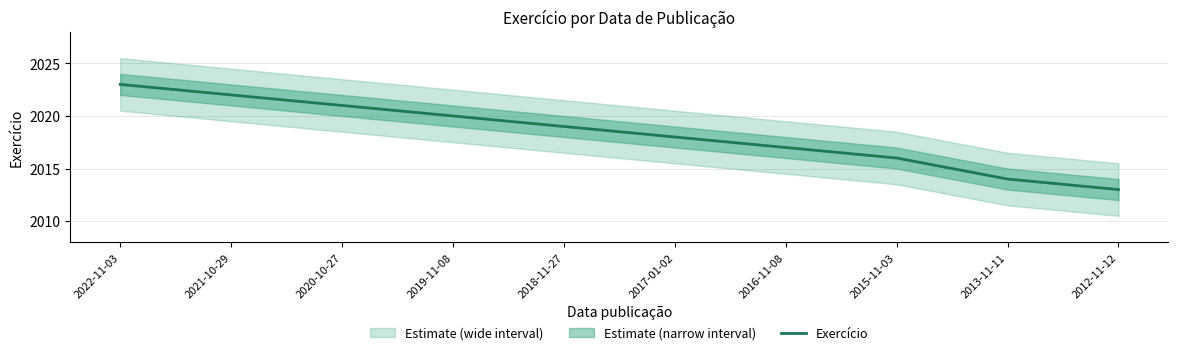

Reading left to right, transcribe all the data shown in this chart.

2023	2022	2021	2020	2019	2018	2017	2016	2014	2013